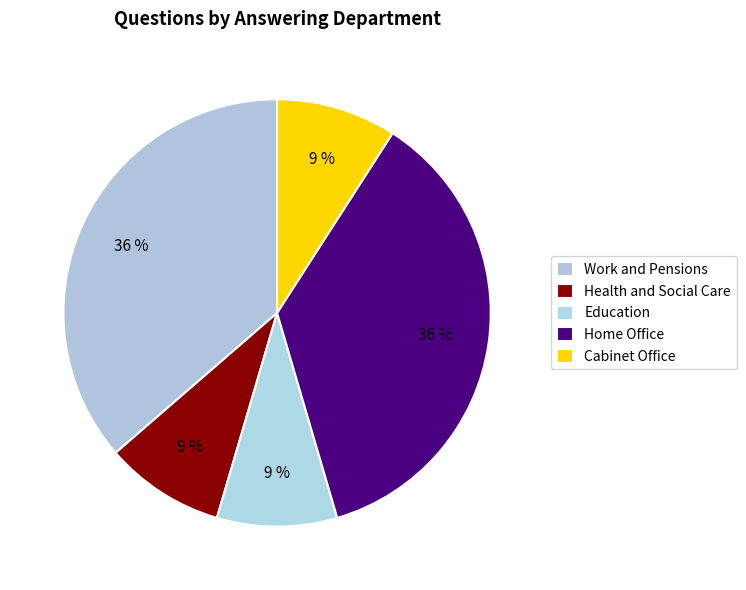

Is it true that Health and Social Care is 14% of the pie?

False